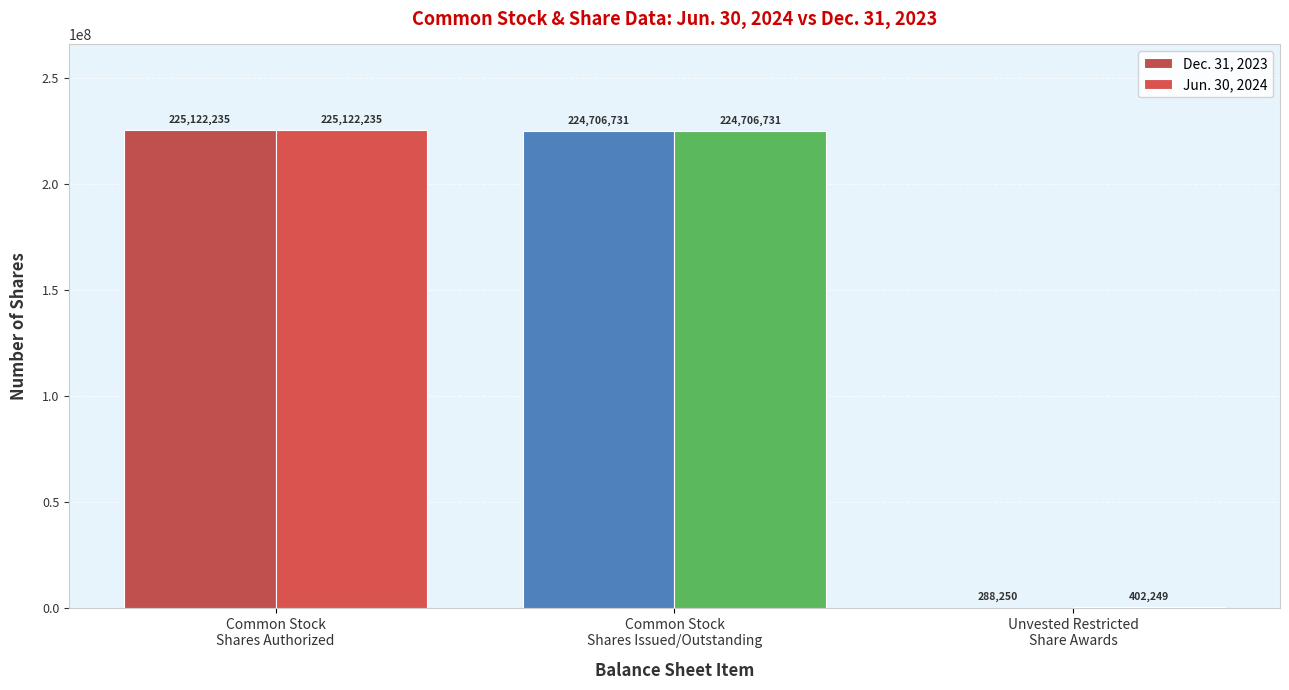

True or false: Dec. 31, 2023 has a value of 225122235 at Common Stock
Shares Authorized.

True